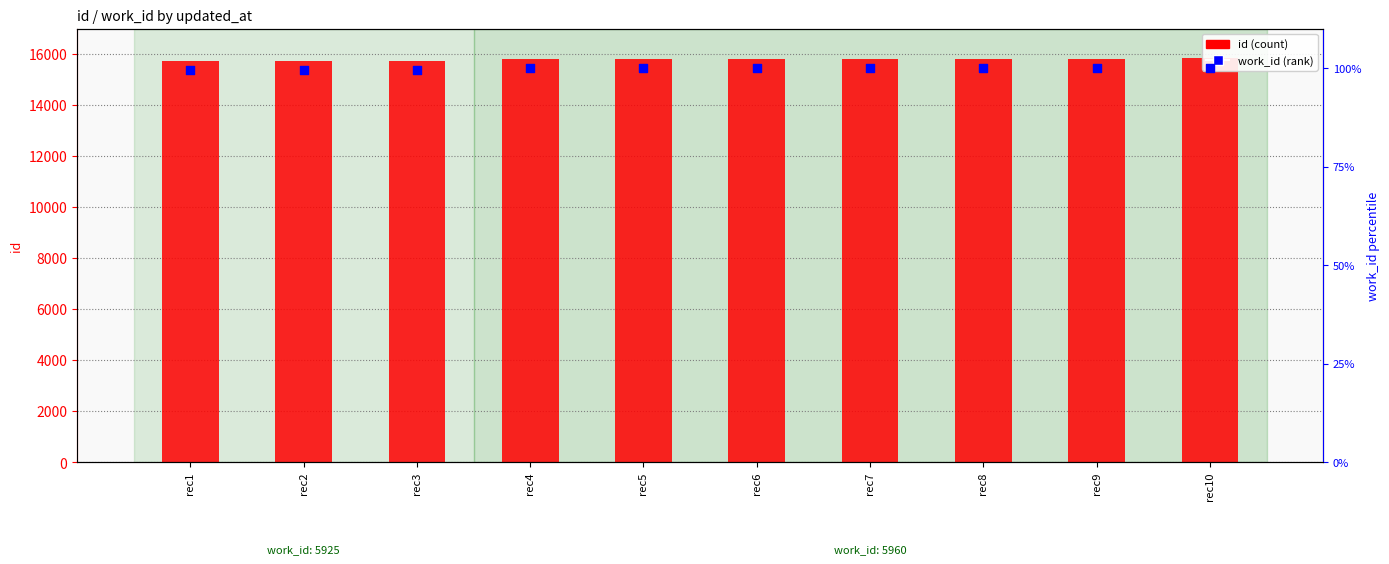

At how many categories does at least one series exceed 14371?

10